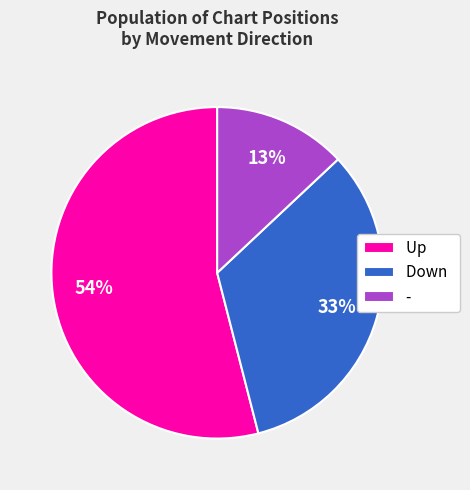

Which has a higher value, Down or Up?

Up